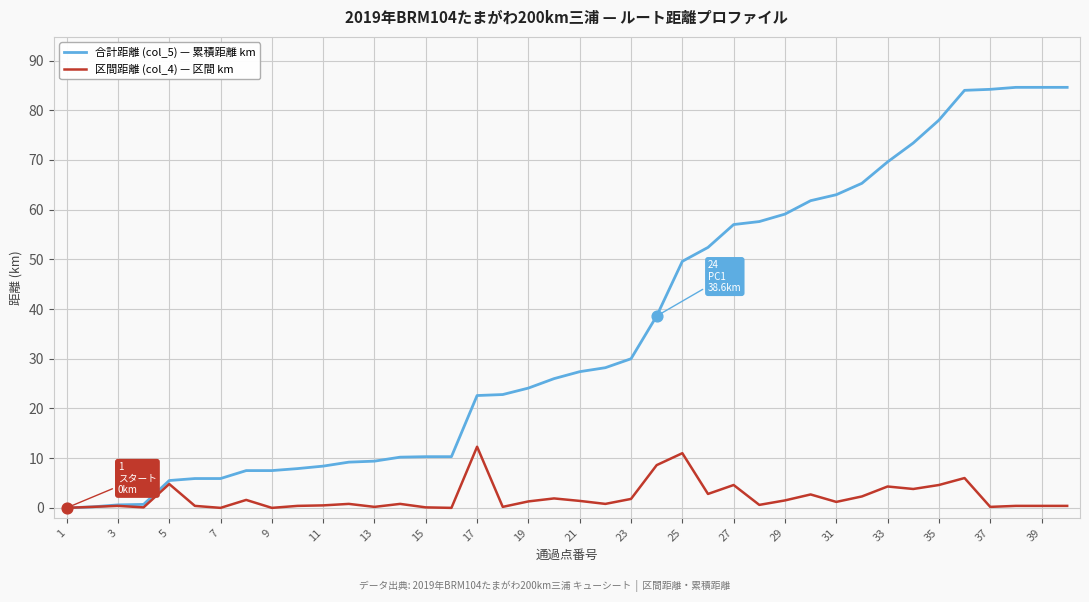

Which series has the largest total across all categories?

合計距離 (col_5) — 累積距離 km